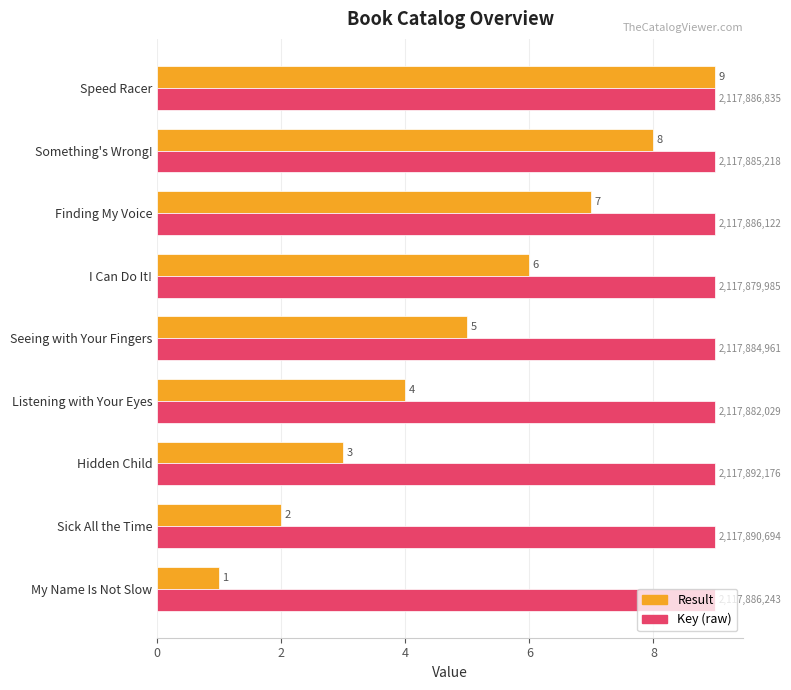

What is the maximum value shown in the chart?

9.0